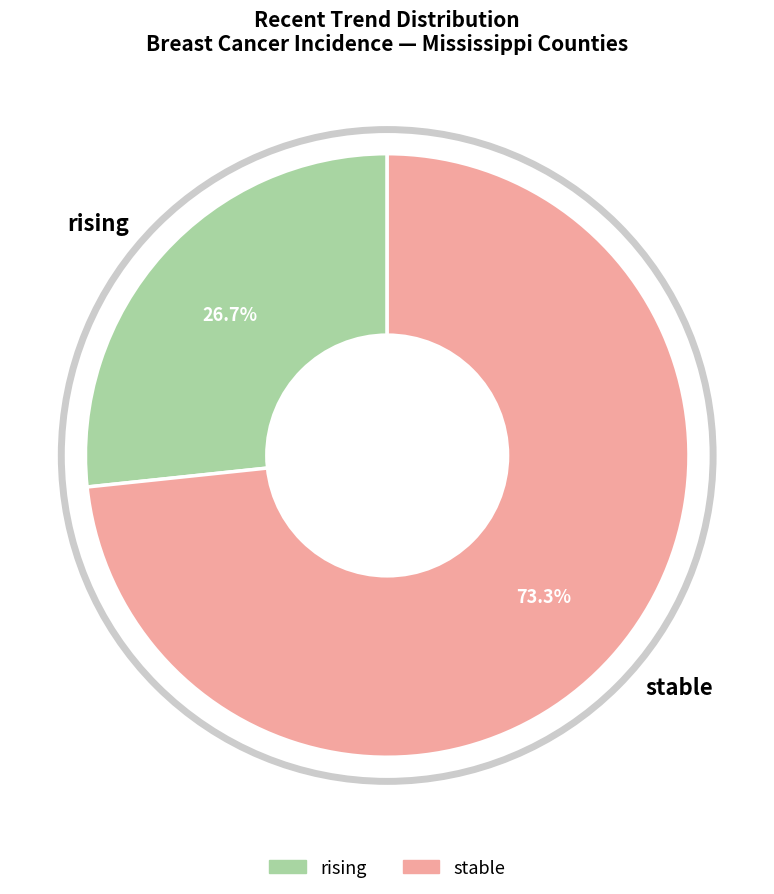

To the nearest percent, what percentage of the pie is stable?

73%